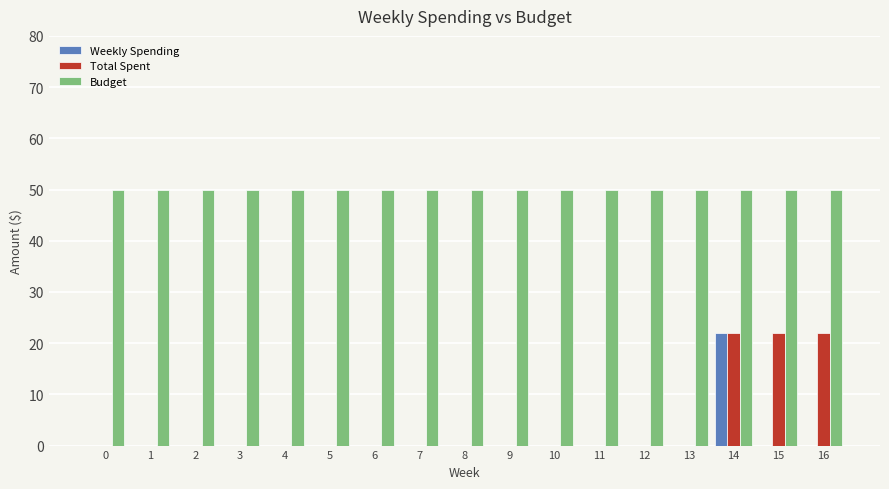

What is the greatest value displayed?

50.0